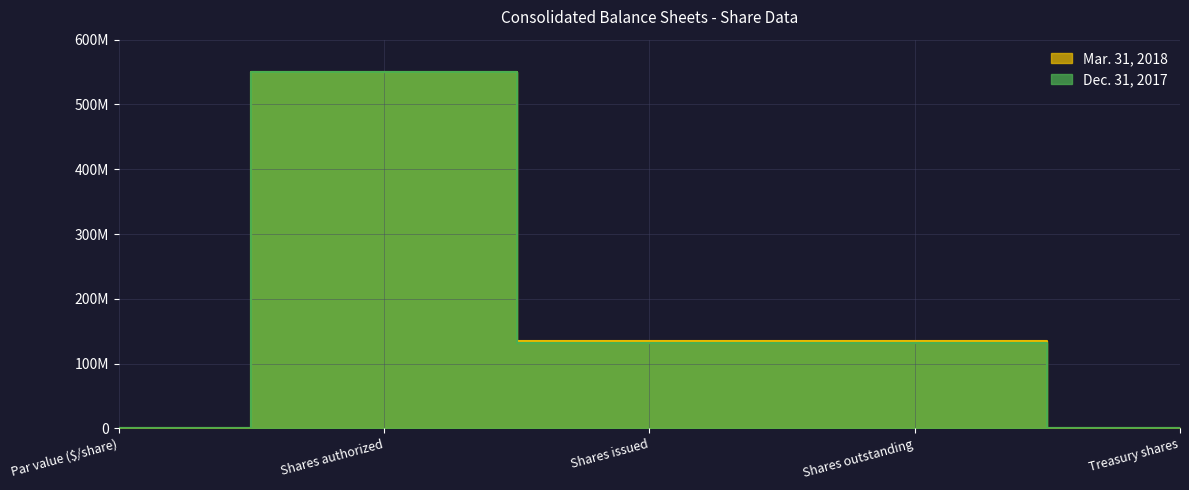

List the labels in order of Mar. 31, 2018 value, smallest first.

Par value ($/share), Treasury shares, Shares outstanding, Shares issued, Shares authorized